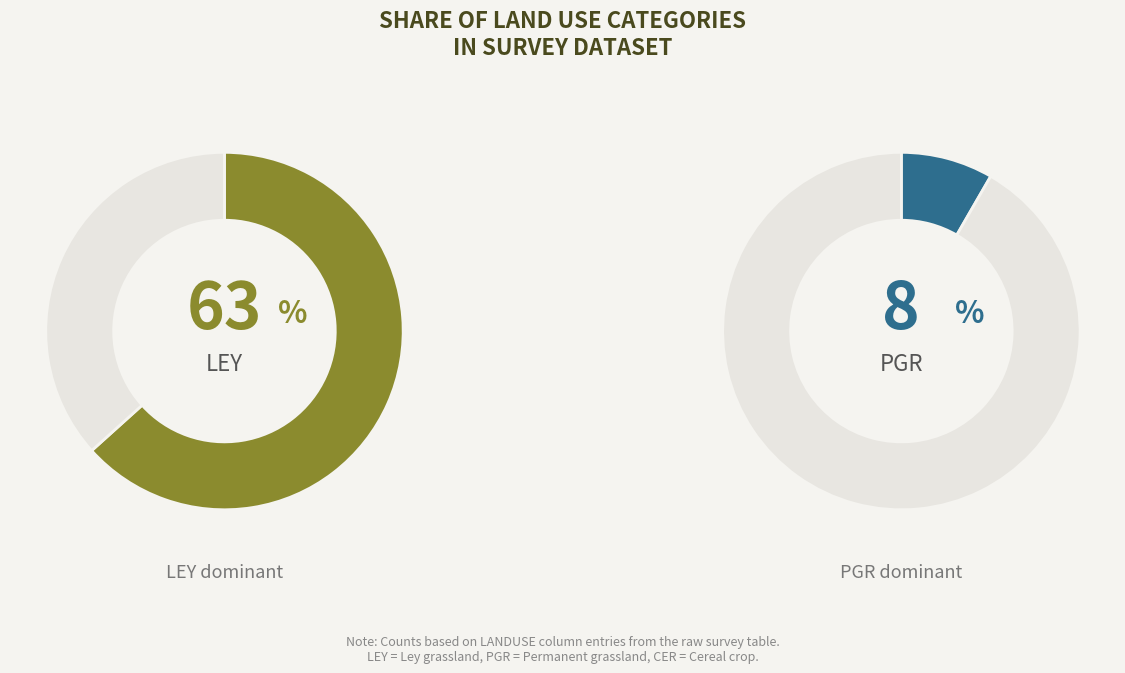

What percentage do Other and CER together represent?

28.3%